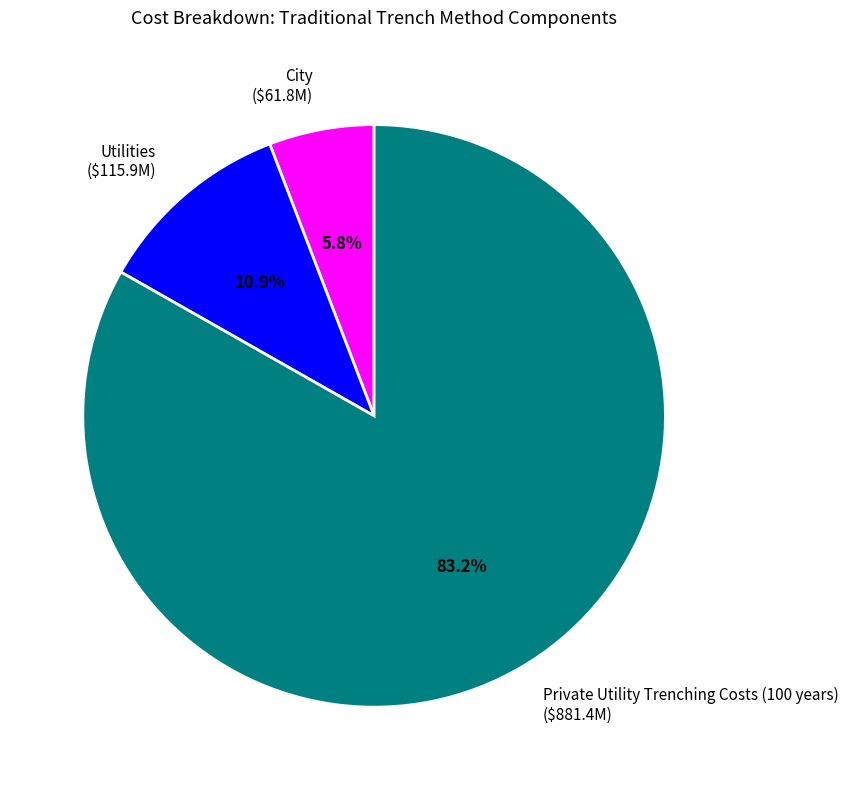

What is the largest slice in the pie chart?

Private Utility Trenching Costs (100 years)